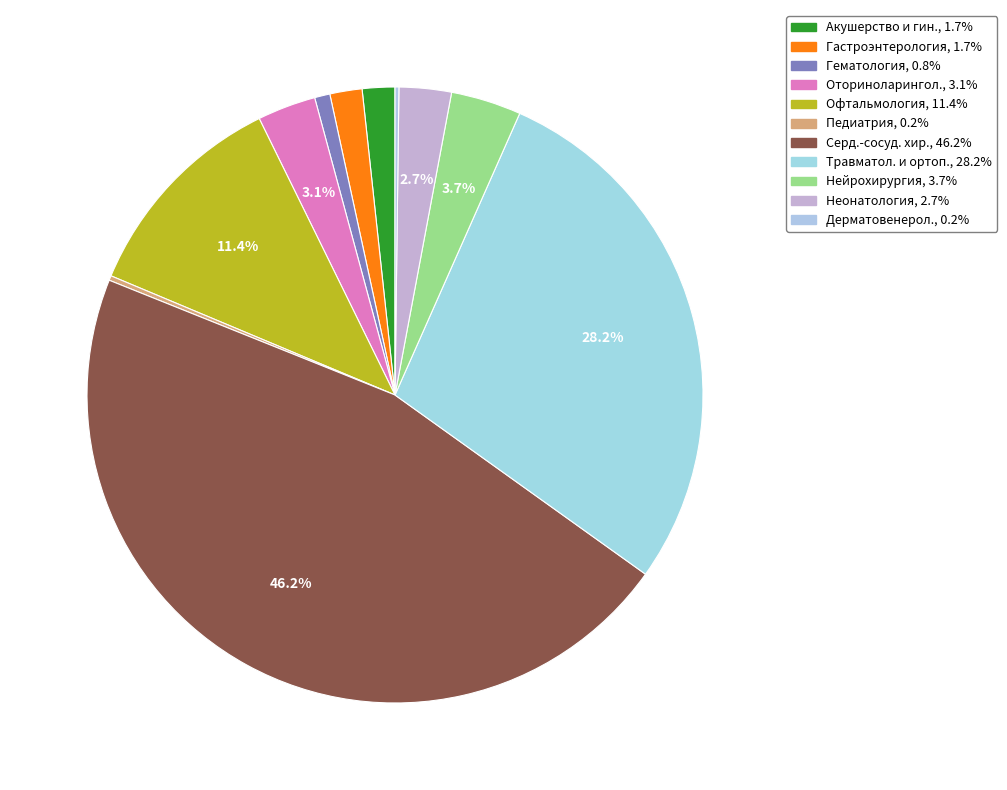

How many segments does this pie chart have?

11